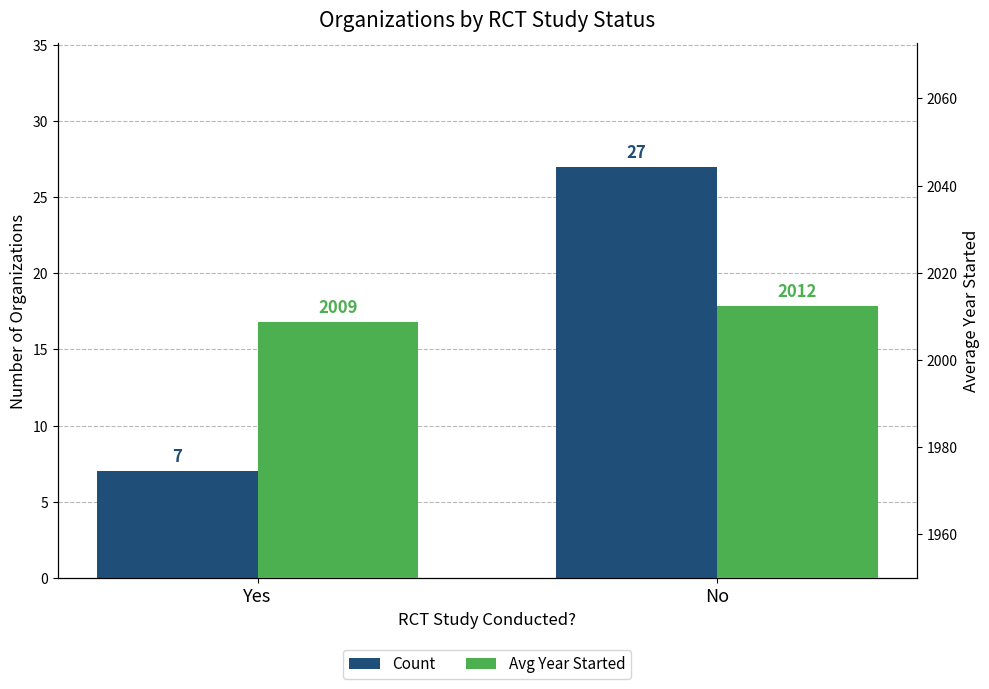

The value of Count at No is 47.5. True or false?

False